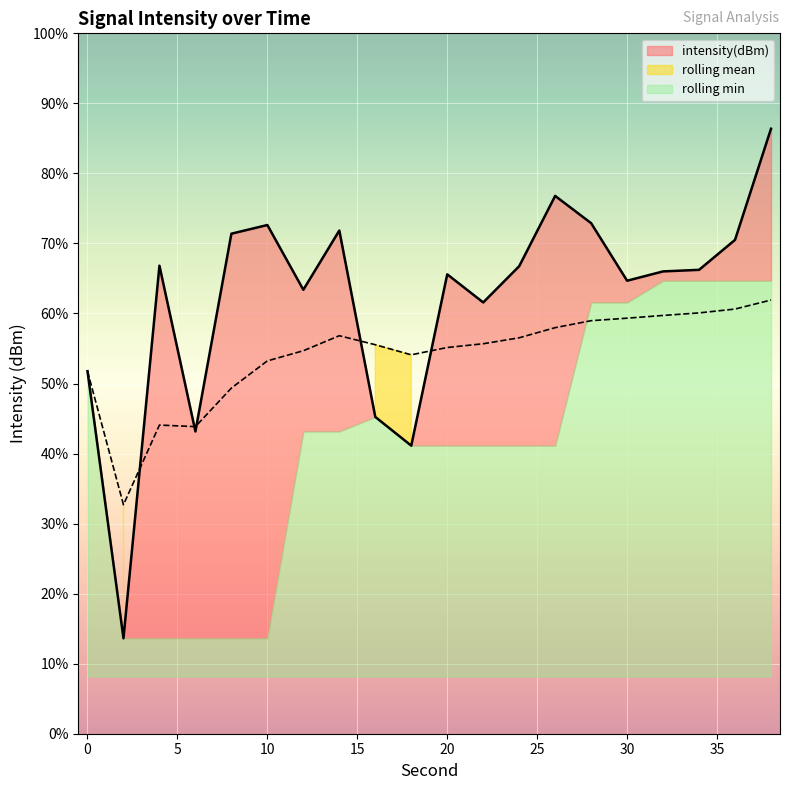

Rank the categories by value from lowest to highest.

2, 18, 6, 16, 0, 22, 12, 30, 20, 32, 34, 24, 4, 36, 8, 14, 10, 28, 26, 38